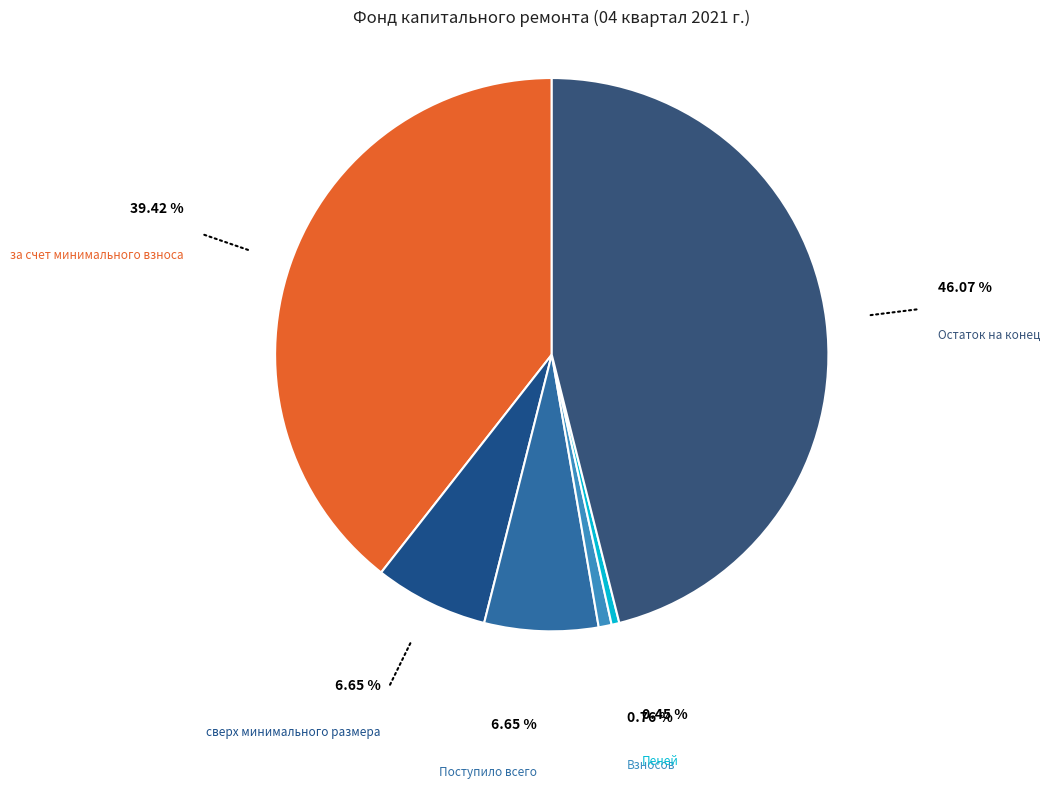

Between Пеней and за счет минимального взноса, which is larger?

за счет минимального взноса